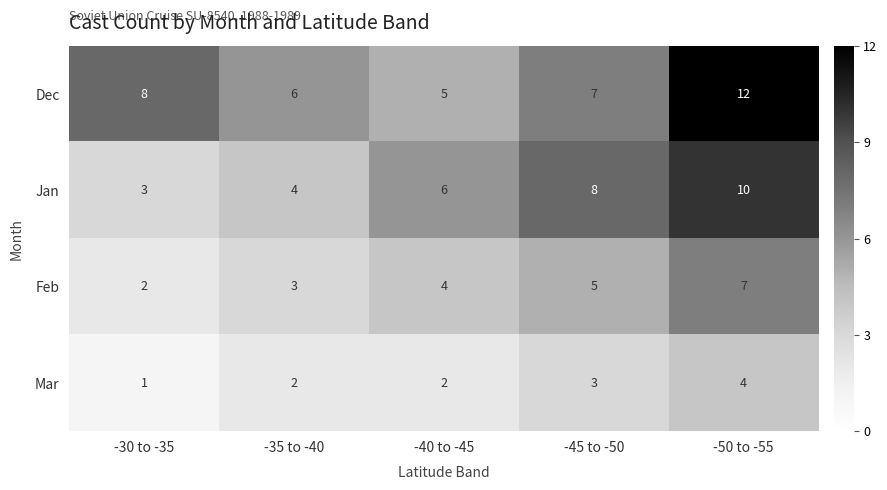

At -40 to -45, list the series in order from smallest to largest.

Mar, Feb, Dec, Jan